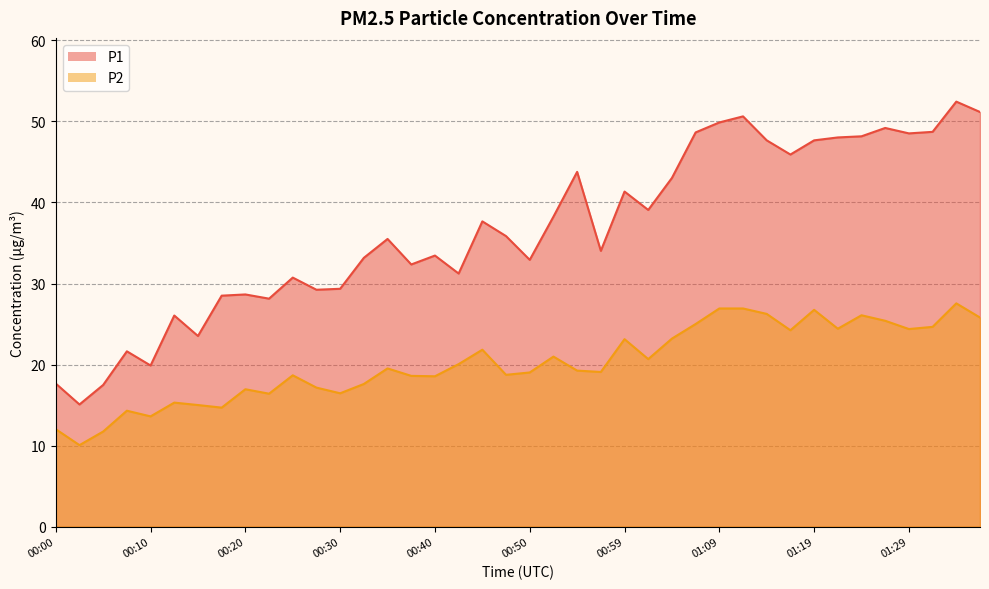

What is the sum of the P1 values at 01:29 and 00:37?

80.9